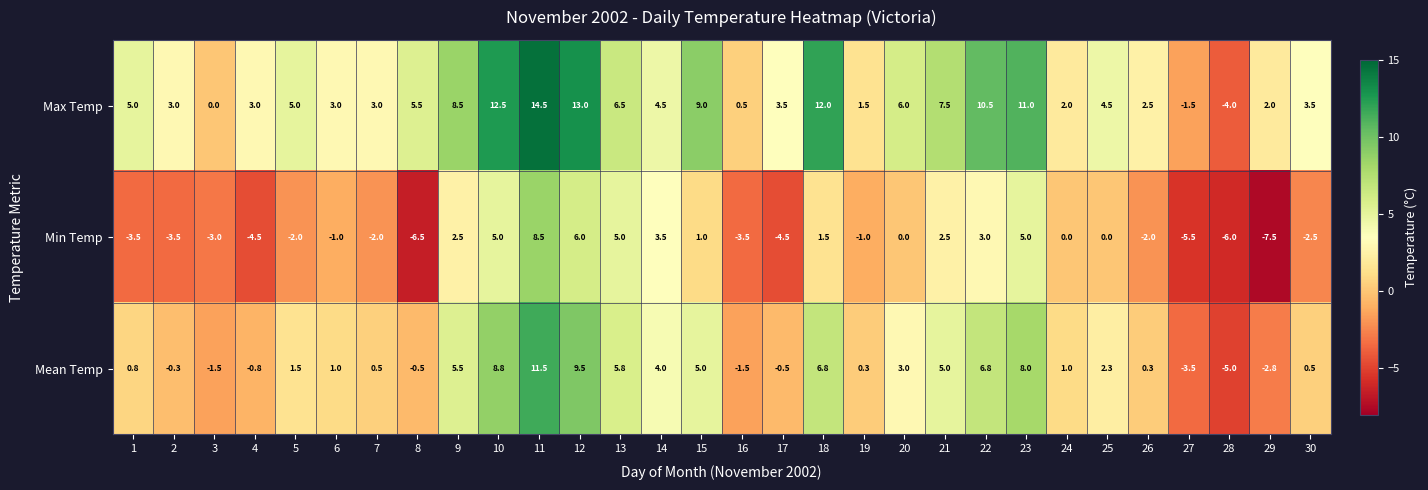

What is the difference between the highest and lowest values at 2?

6.5